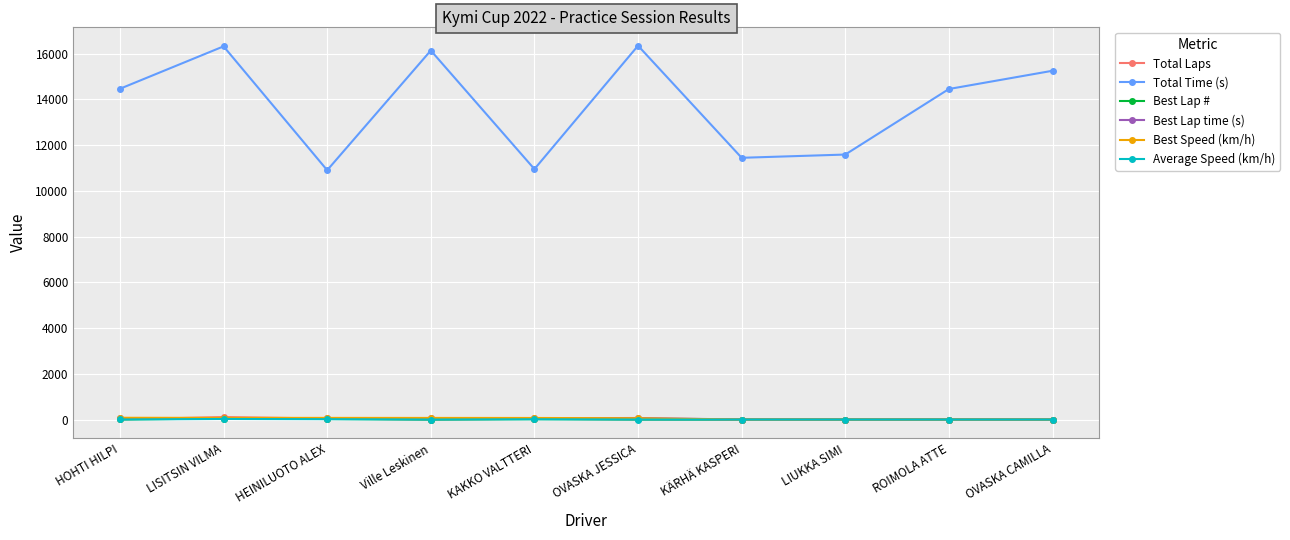

Between HOHTI HILPI and LISITSIN VILMA, which series saw the biggest shift?

Total Time (s)